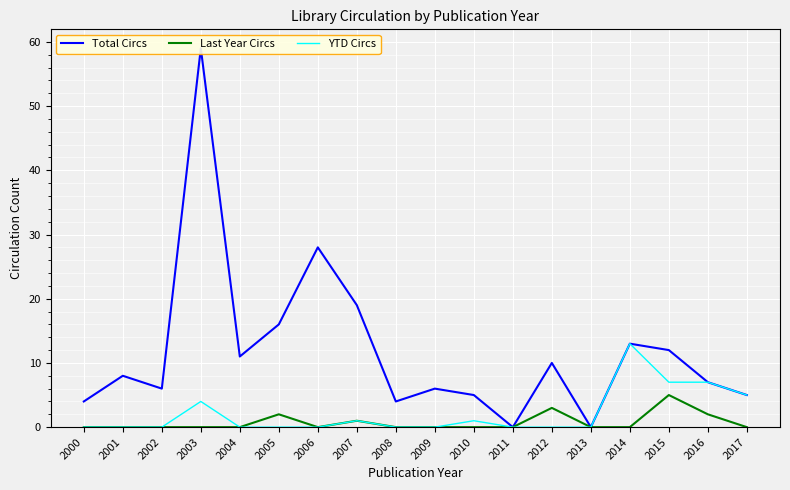

Reading left to right, what are all the values shown in this chart?

Total Circs: 2000=4	2001=8	2002=6	2003=59	2004=11	2005=16	2006=28	2007=19	2008=4	2009=6	2010=5	2011=0	2012=10	2013=0	2014=13	2015=12	2016=7	2017=5
Last Year Circs: 2000=0	2001=0	2002=0	2003=0	2004=0	2005=2	2006=0	2007=1	2008=0	2009=0	2010=0	2011=0	2012=3	2013=0	2014=0	2015=5	2016=2	2017=0
YTD Circs: 2000=0	2001=0	2002=0	2003=4	2004=0	2005=0	2006=0	2007=1	2008=0	2009=0	2010=1	2011=0	2012=0	2013=0	2014=13	2015=7	2016=7	2017=5